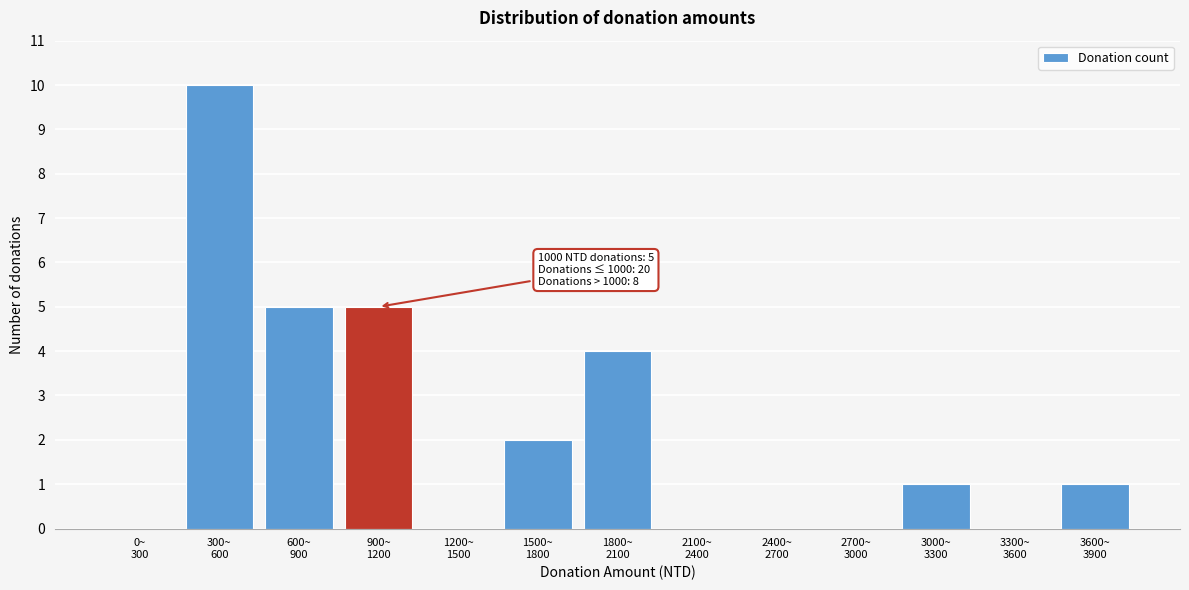

What is the maximum value shown in the chart?

10